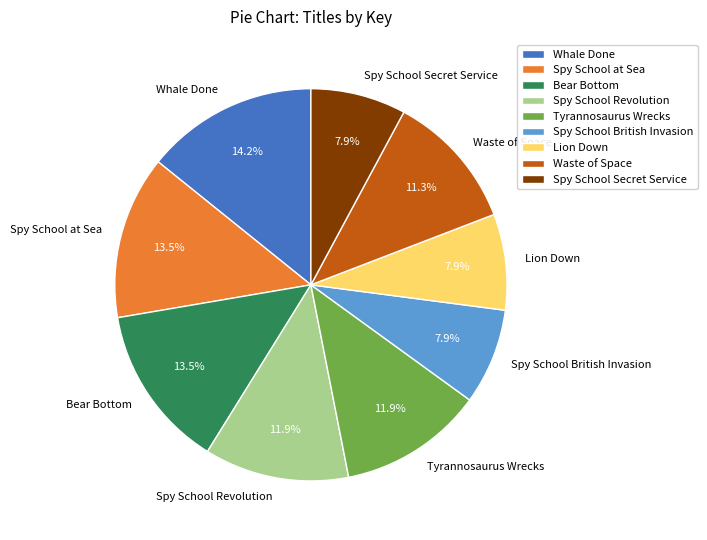

To the nearest percent, what is the combined percentage of Spy School at Sea and Lion Down?

21%